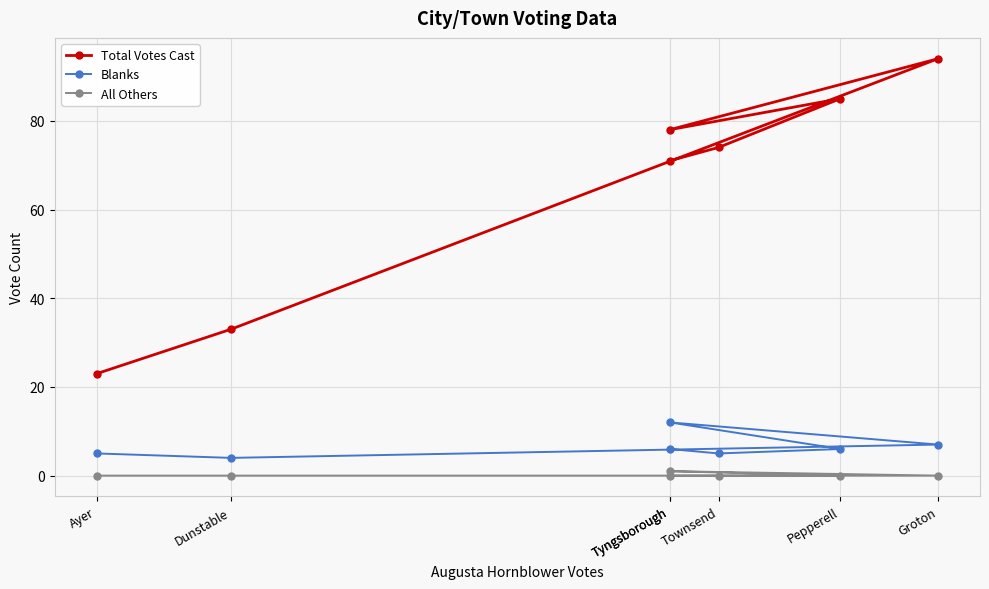

True or false: All Others has a value of 0 at Groton.

False